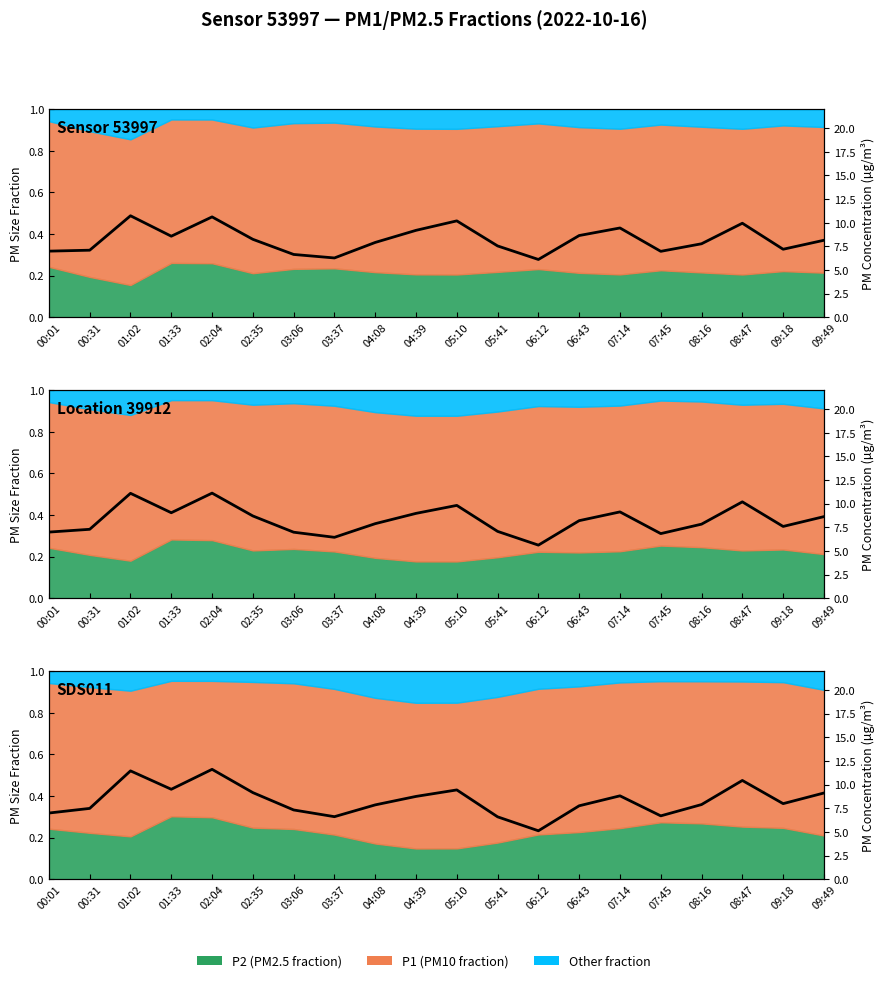

Reading left to right, what are all the values shown in this chart?

7.0	7.5	11.5	9.5	11.6	9.2	7.3	6.6	7.9	8.8	9.4	6.6	5.1	7.8	8.8	6.7	7.9	10.4	8.0	9.1